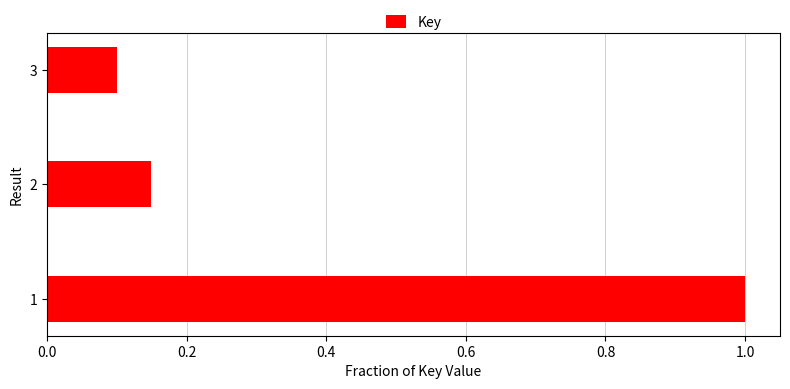

Where is the data nearest to the value 0?

3